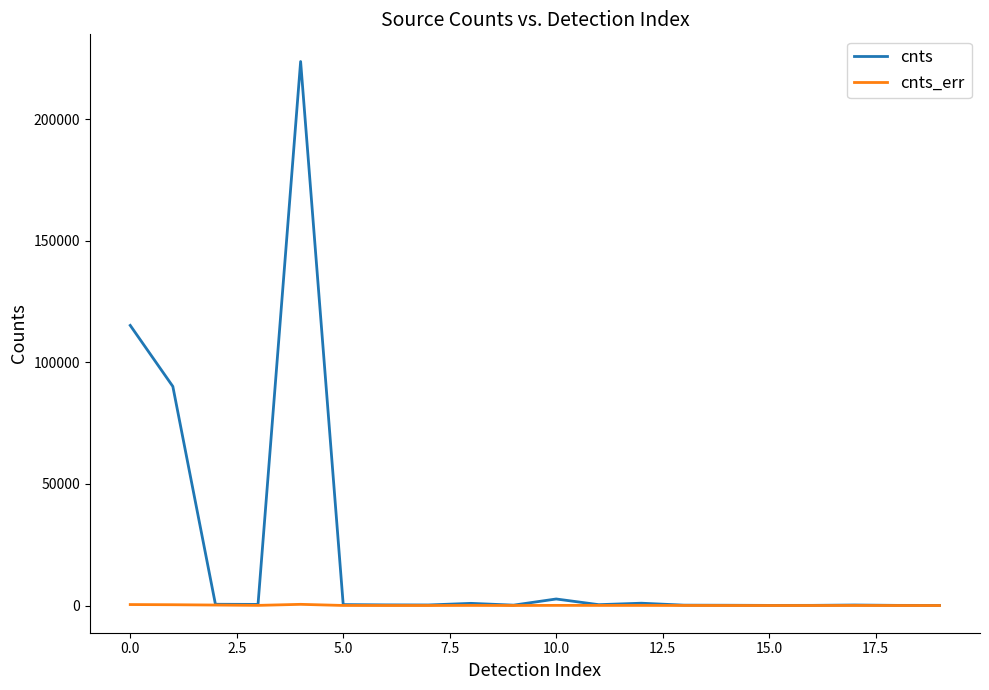

Rank the series by their maximum value, from highest to lowest.

cnts, cnts_err